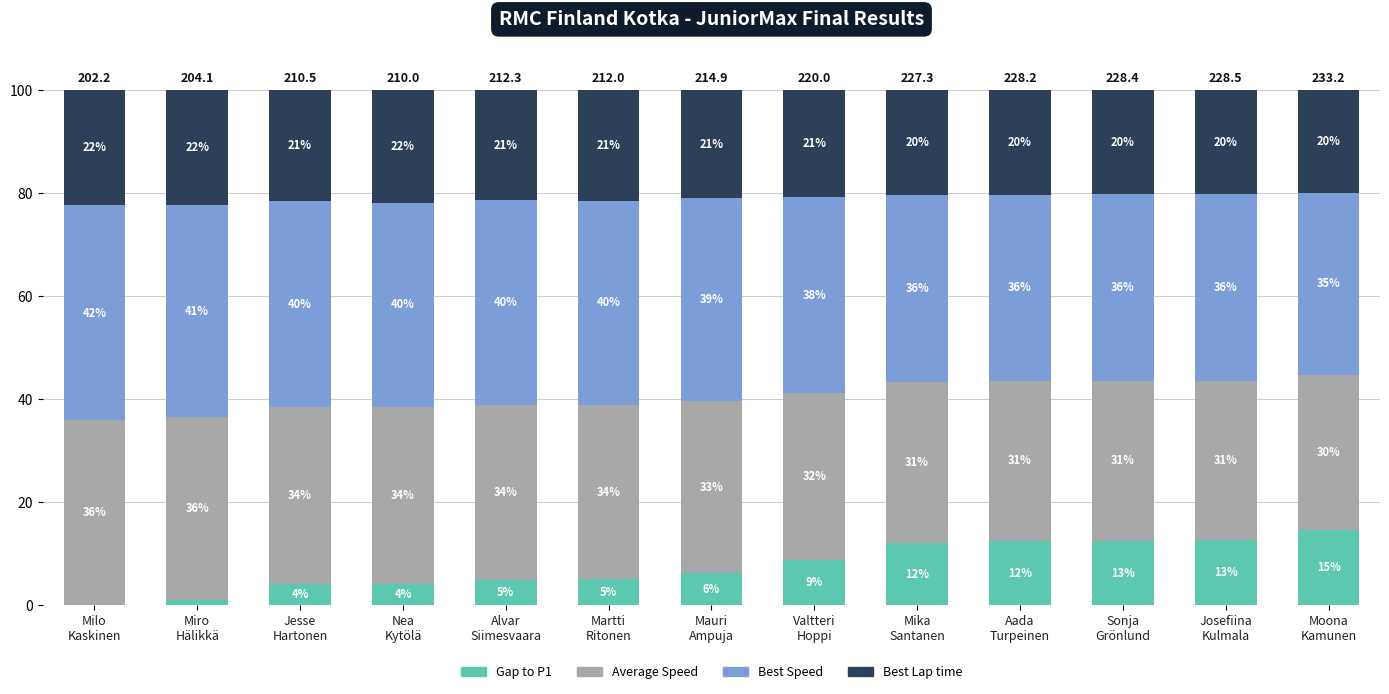

Where does the Gap to P1 series first go above 6?

Mauri
Ampuja